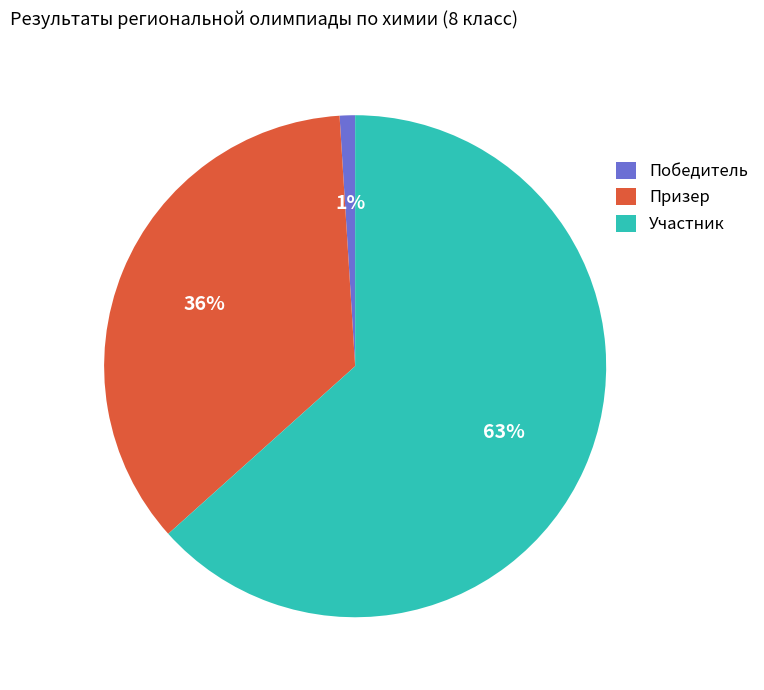

Is there any slice that represents more than half of the pie?

Yes